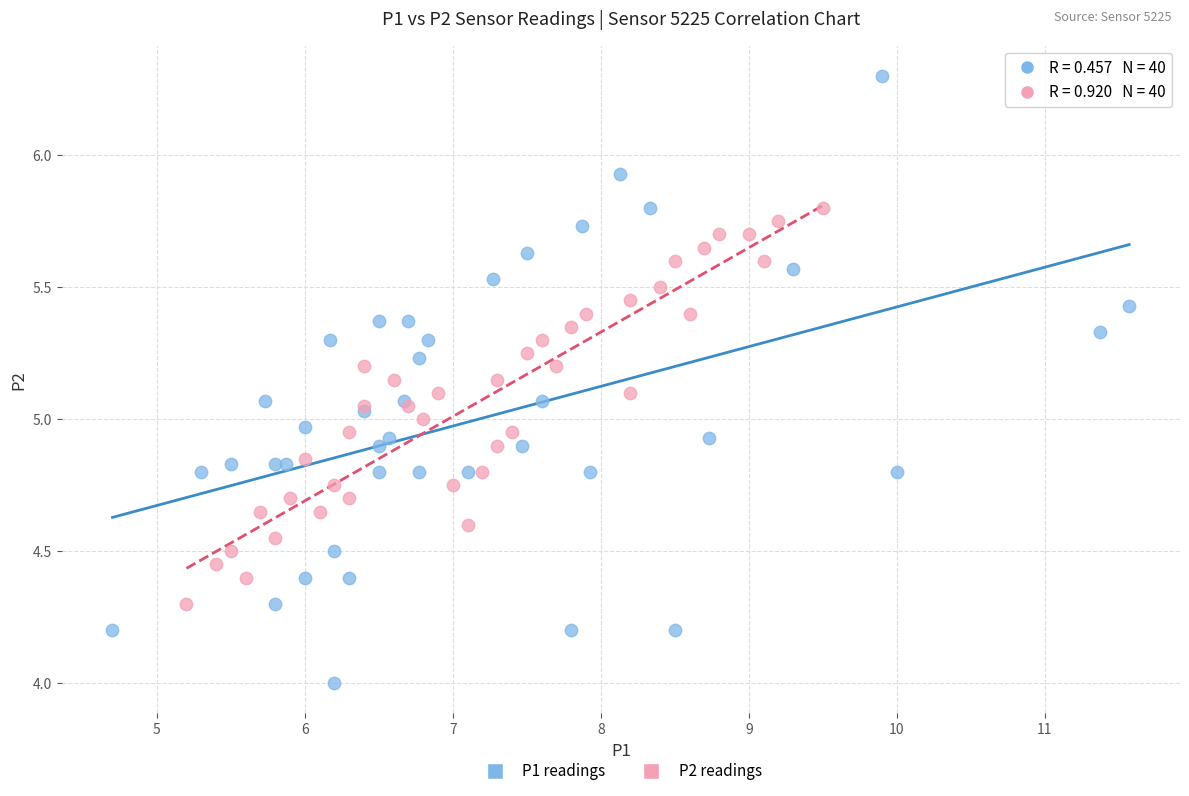

Which series contains the lowest Y value?

P1 readings